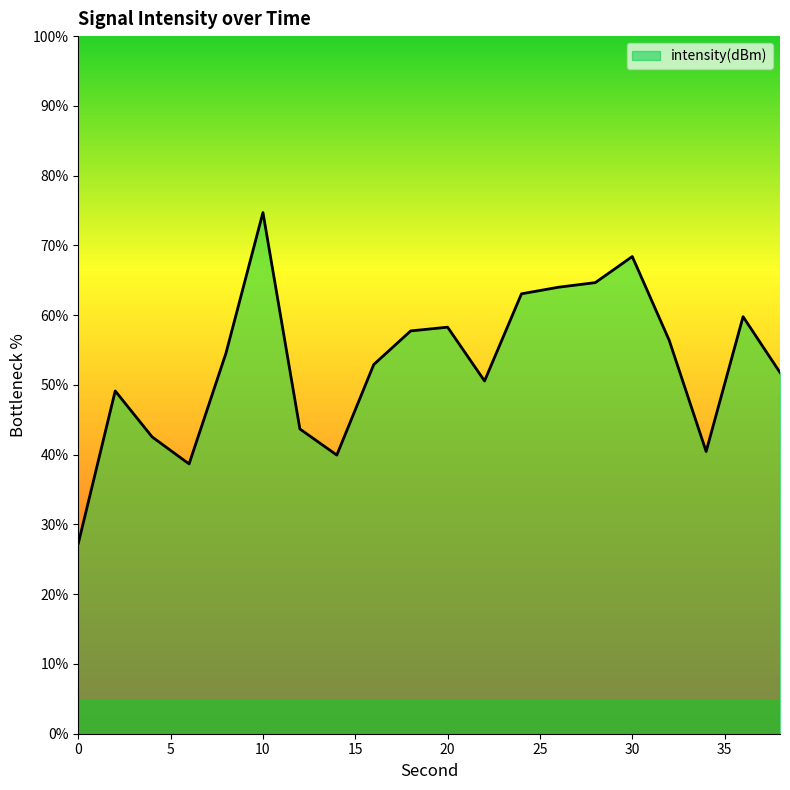

What is the sum of all values?

1058.6